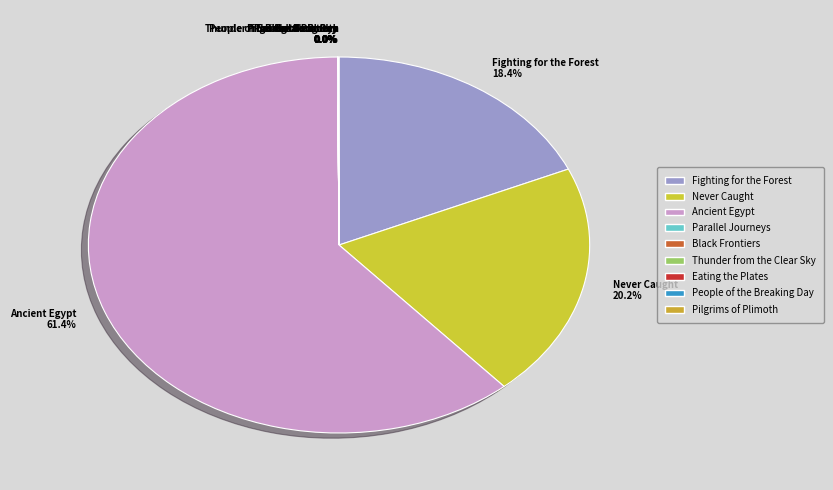

Which slice is the largest?

Ancient Egypt 61.4%